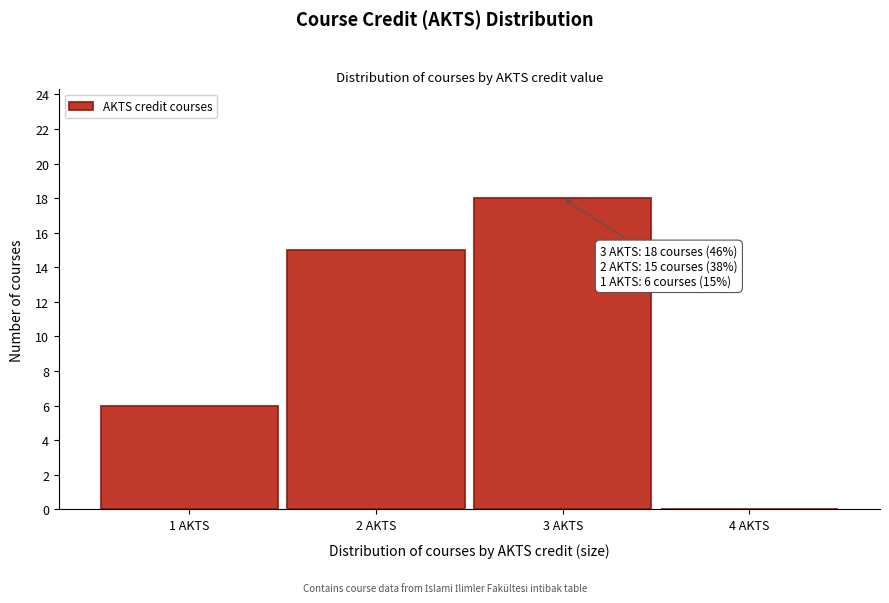

Over which range of the x-axis is the bar tallest?

2.5 to 3.5